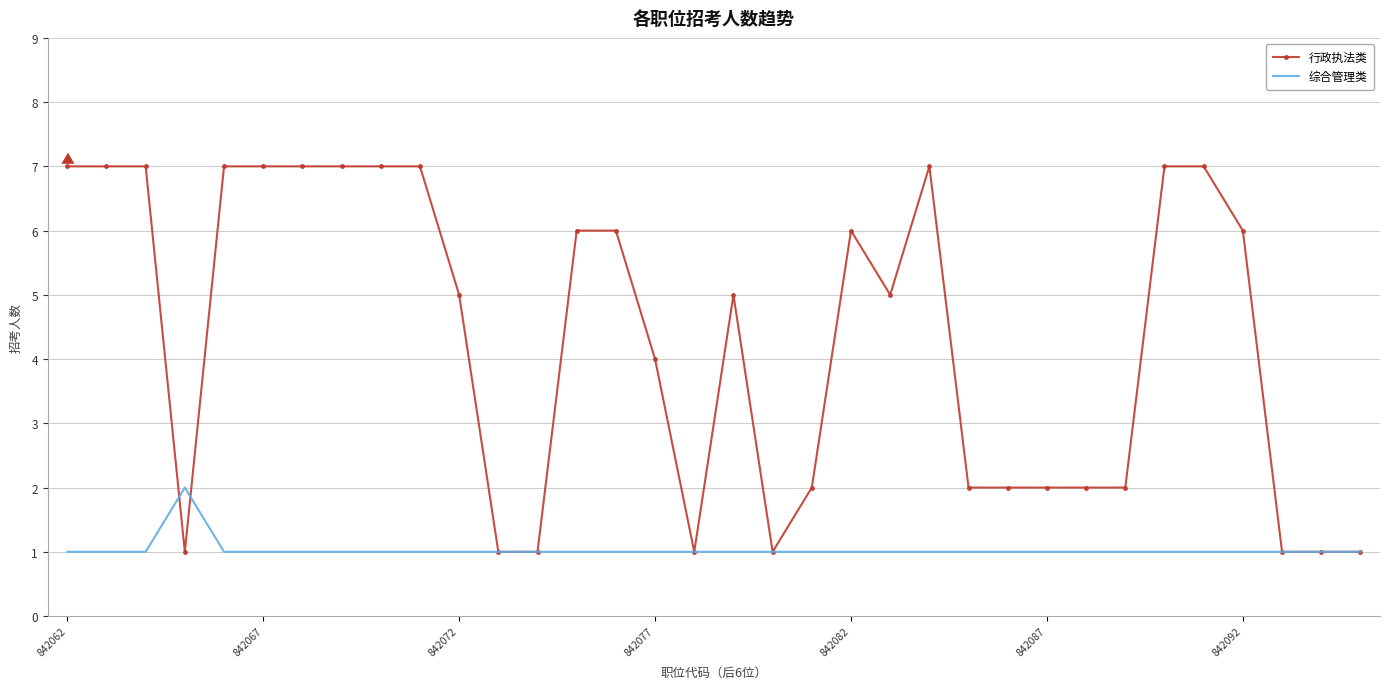

Which series has the widest spread of values?

行政执法类